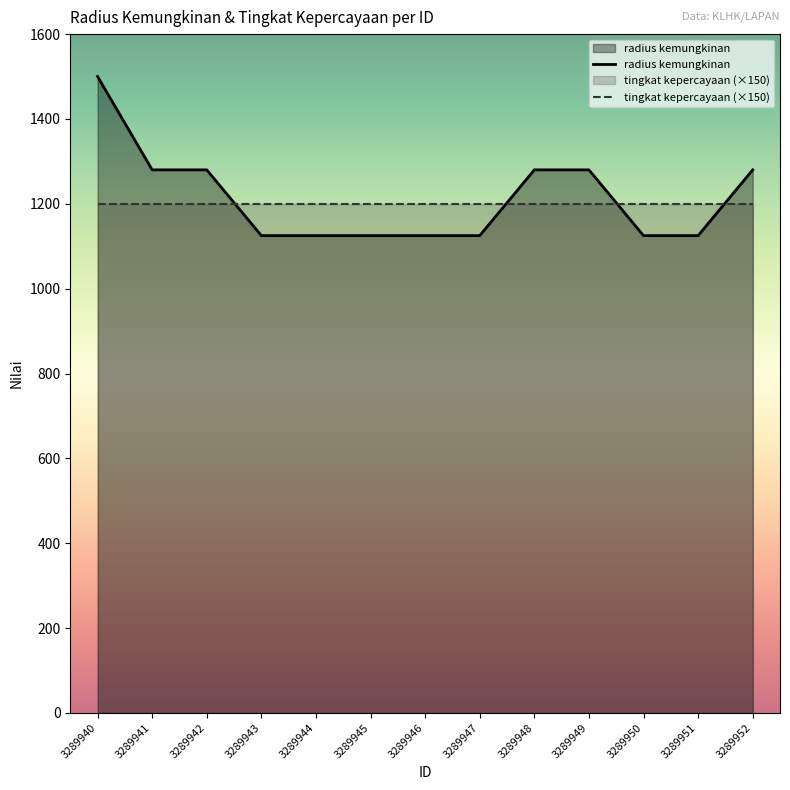

What is the minimum value shown in the chart?

1125